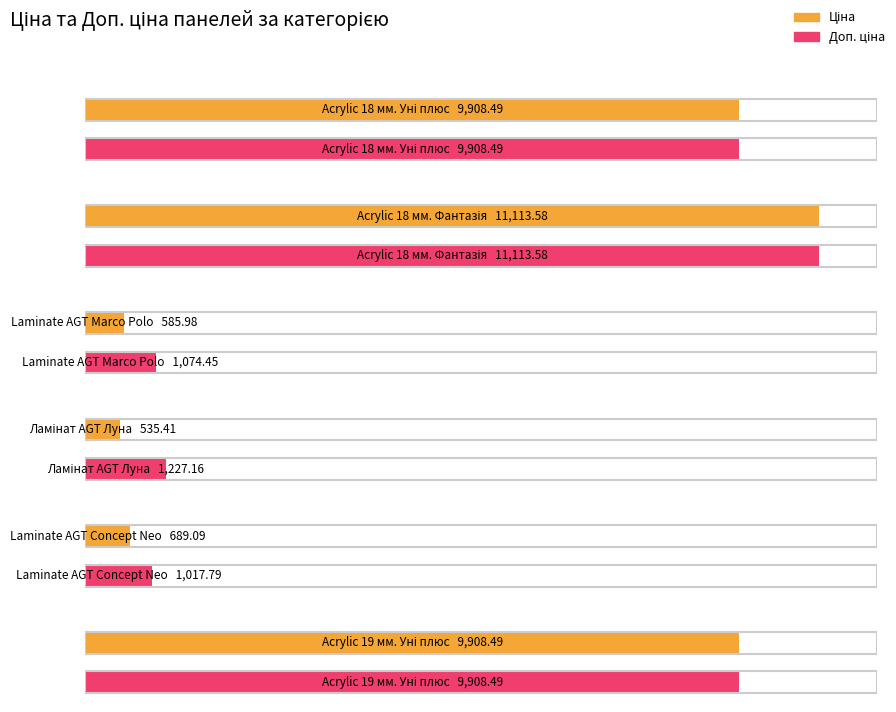

At Laminate AGT Concept Neo, list the series in order from smallest to largest.

Ціна, Доп. ціна